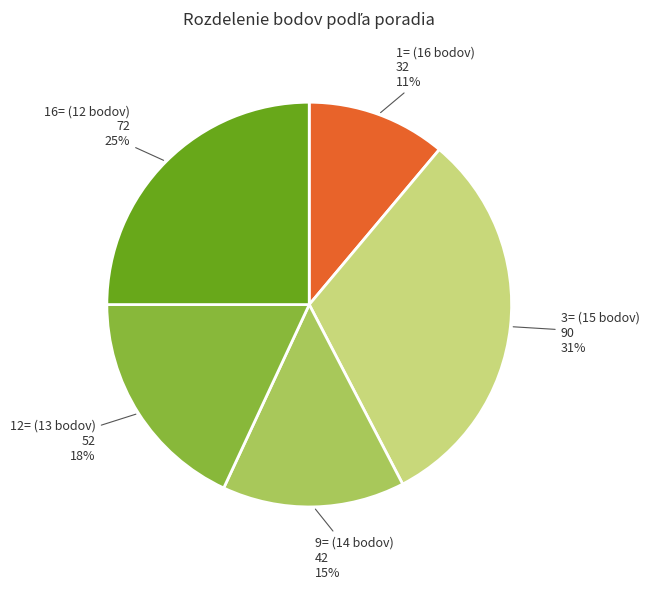

Which slice is the smallest?

1= (16 bodov)